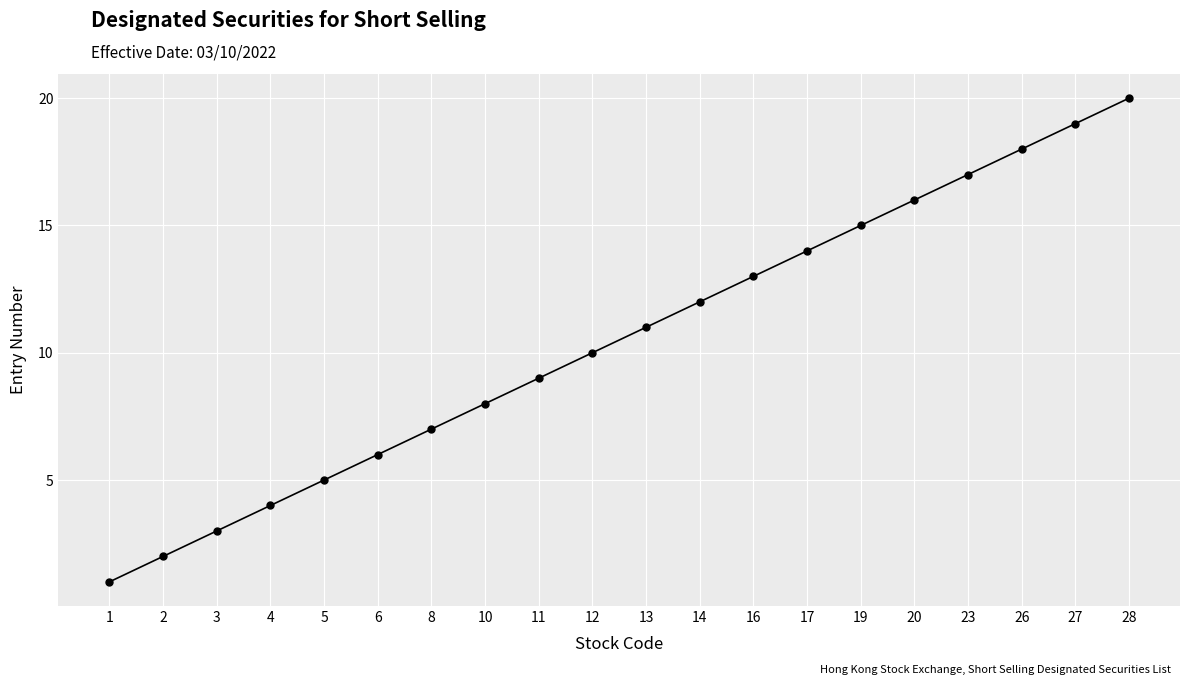

True or false: the data has more than 1 interior local peaks.

False